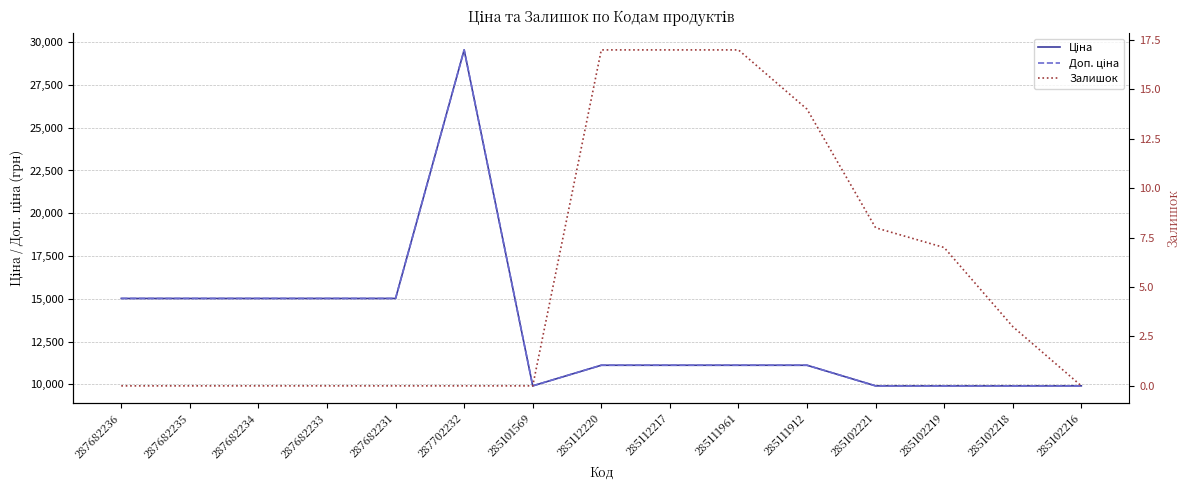

How many positive values does the Залишок series have?

7